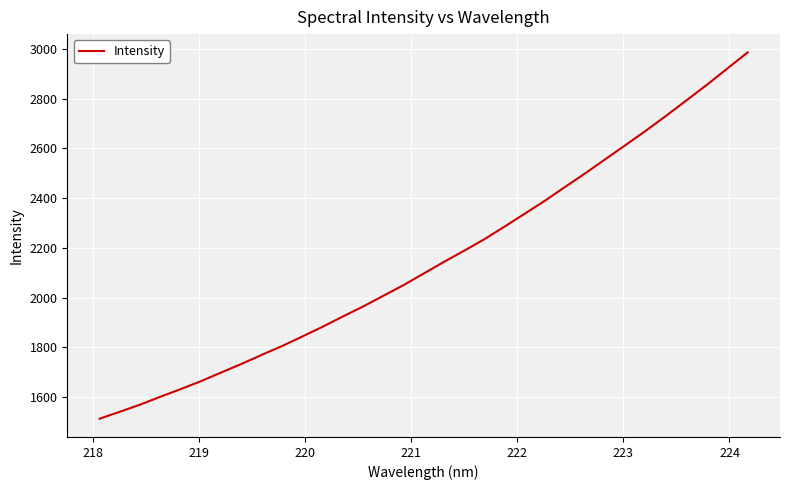

What is the average value?

2150.5